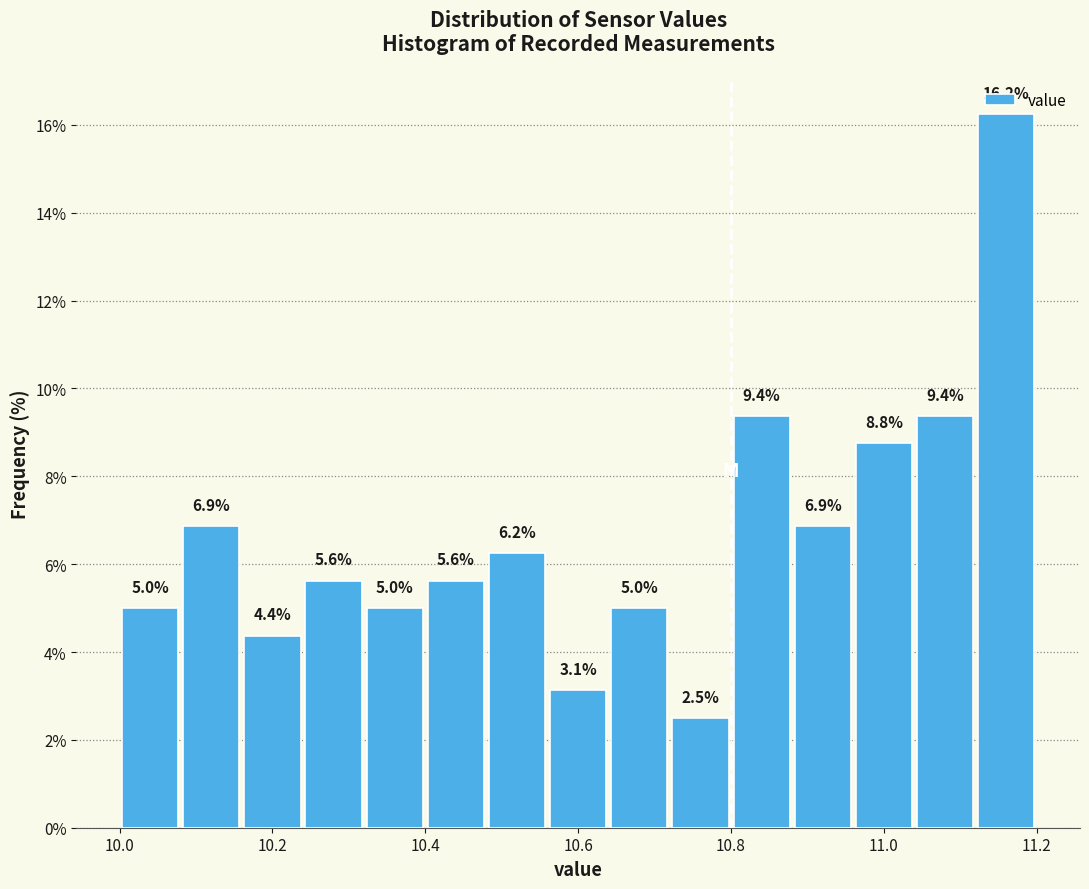

Reading left to right, list every bar in this chart as the range it spans on the x-axis followed by its height.

10.00 to 10.08: 5.0
10.08 to 10.16: 6.9
10.16 to 10.24: 4.4
10.24 to 10.32: 5.6
10.32 to 10.40: 5.0
10.40 to 10.48: 5.6
10.48 to 10.56: 6.2
10.56 to 10.64: 3.1
10.64 to 10.72: 5.0
10.72 to 10.80: 2.5
10.80 to 10.88: 9.4
10.88 to 10.96: 6.9
10.96 to 11.04: 8.8
11.04 to 11.12: 9.4
11.12 to 11.20: 16.2